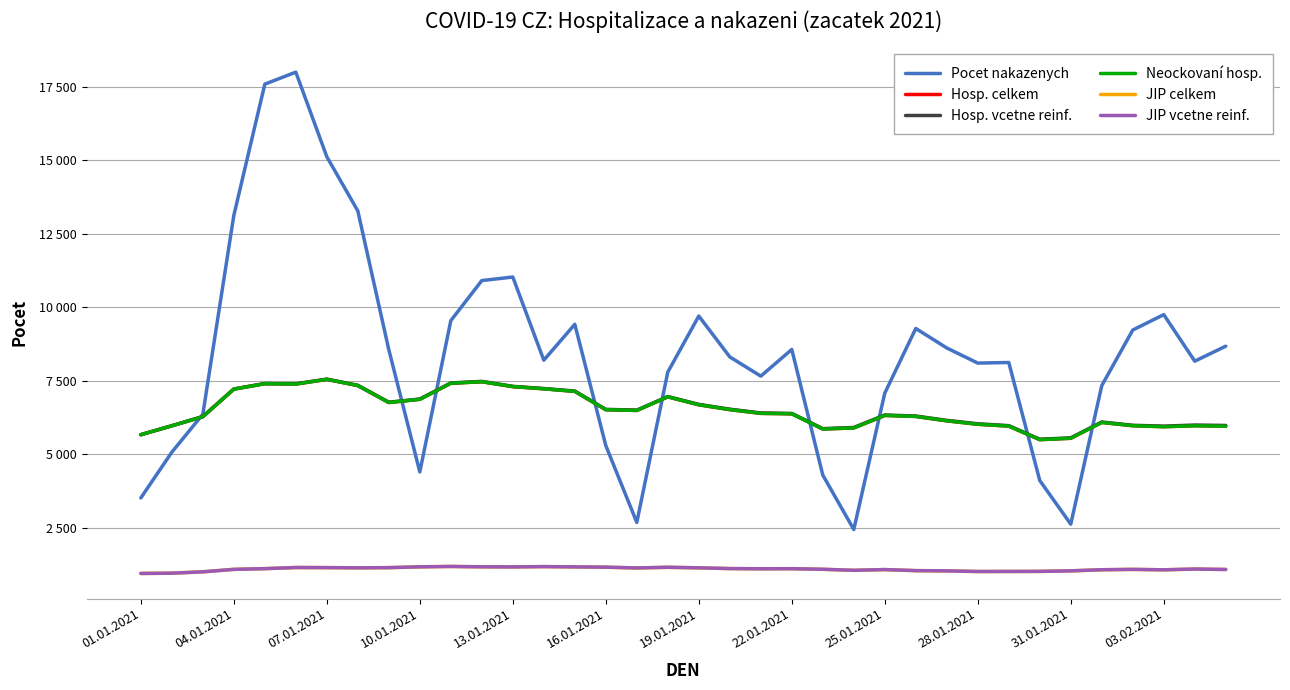

What are all the series names shown in the legend?

Pocet nakazenych, Hosp. celkem, Hosp. vcetne reinf., Neockovaní hosp., JIP celkem, JIP vcetne reinf.